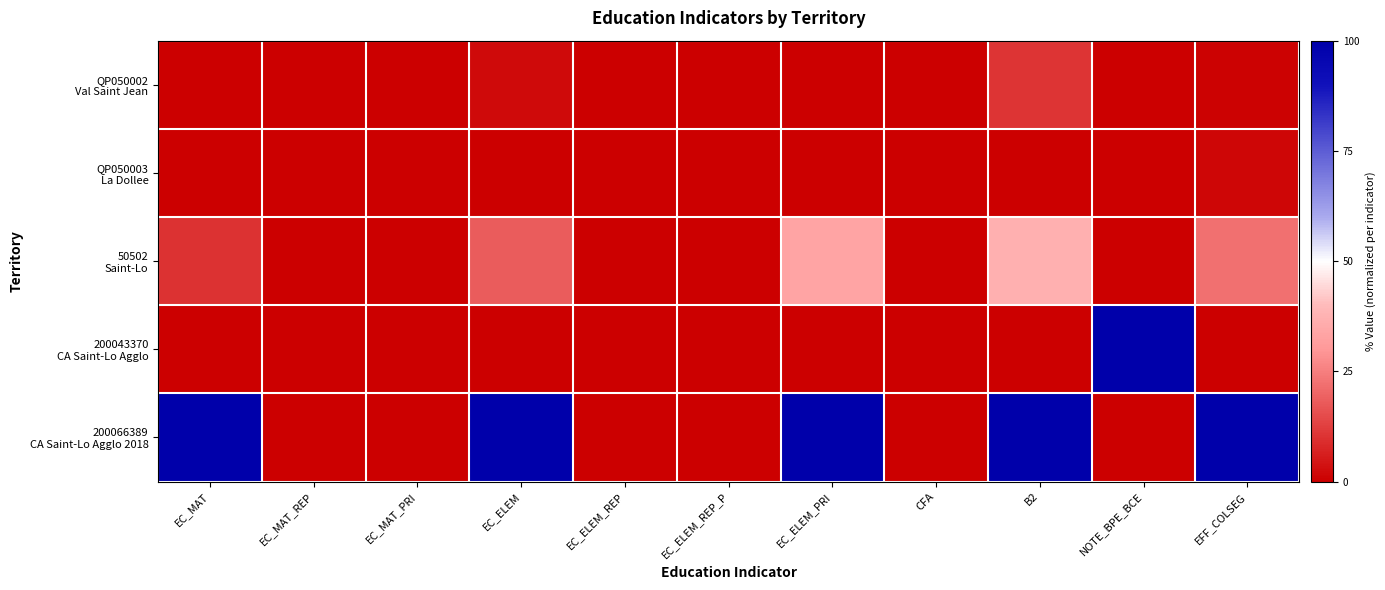

List the series in order of their peak value, lowest first.

QP050003 La Dollee, QP050002 Val Saint Jean, 50502 Saint-Lo, 200043370 CA Saint-Lo Agglo, 200066389 CA Saint-Lo Agglo 2018